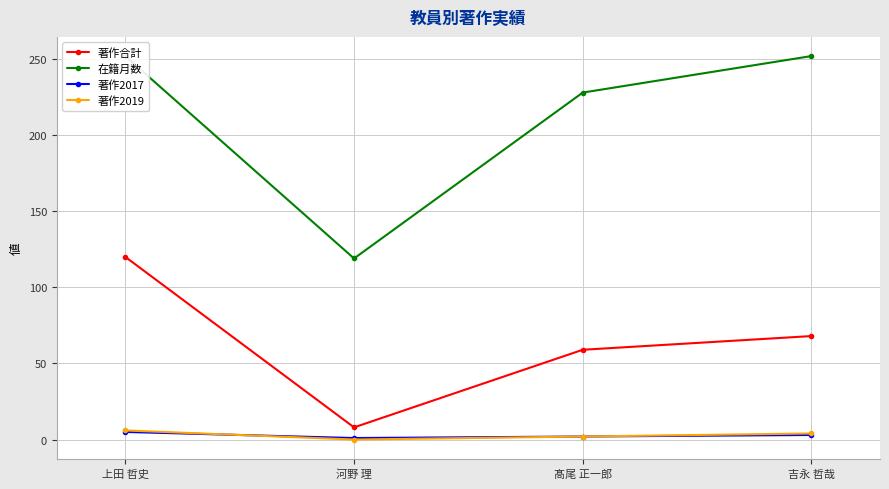

Reading right to left, what are all the values shown in this chart?

著作合計: 68	59	8	120
在籍月数: 252	228	119	252
著作2017: 3	2	1	5
著作2019: 4	2	0	6